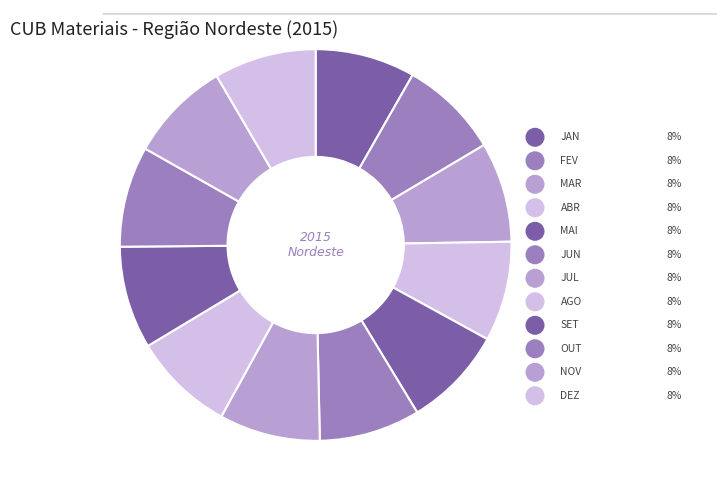

What percentage is the MAR slice, to the nearest percent?

8%